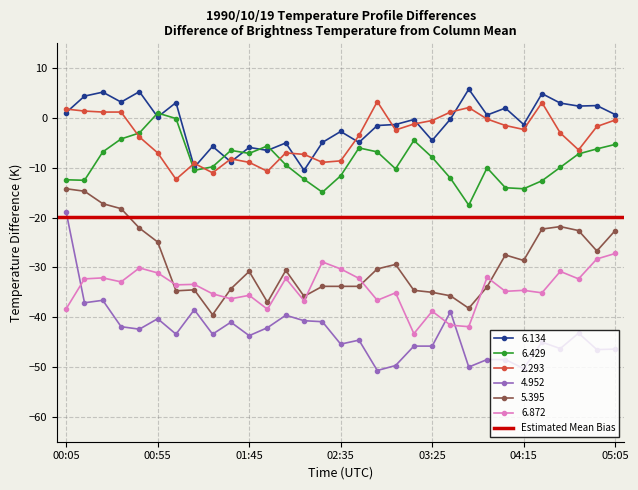

What is the lowest value of the 4.952 series?

-50.7